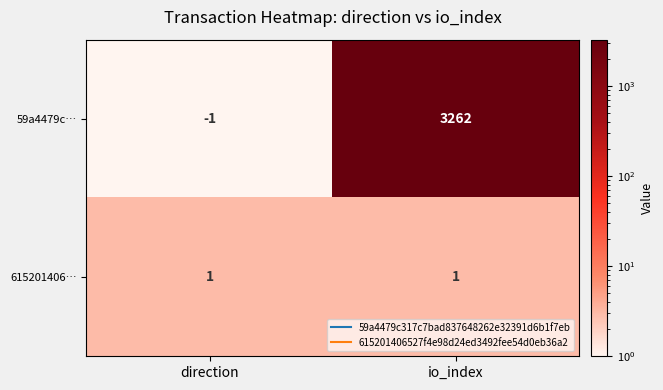

List the series in order of their overall mean, lowest first.

615201406…, 59a4479c…